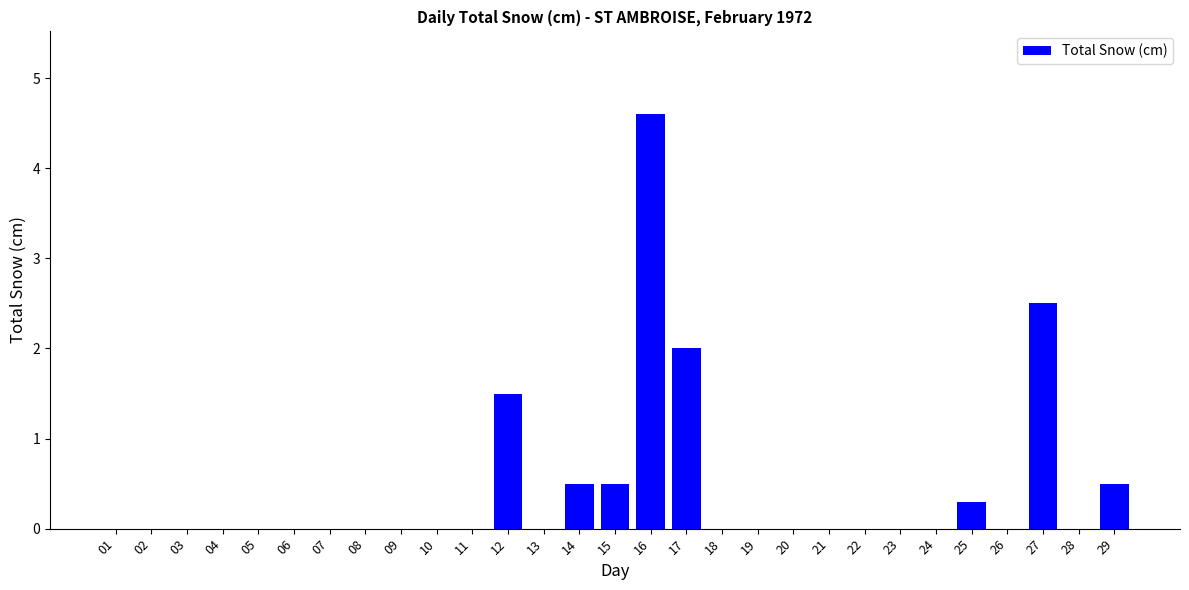

What is the change in value from 14 to 18?

-0.5